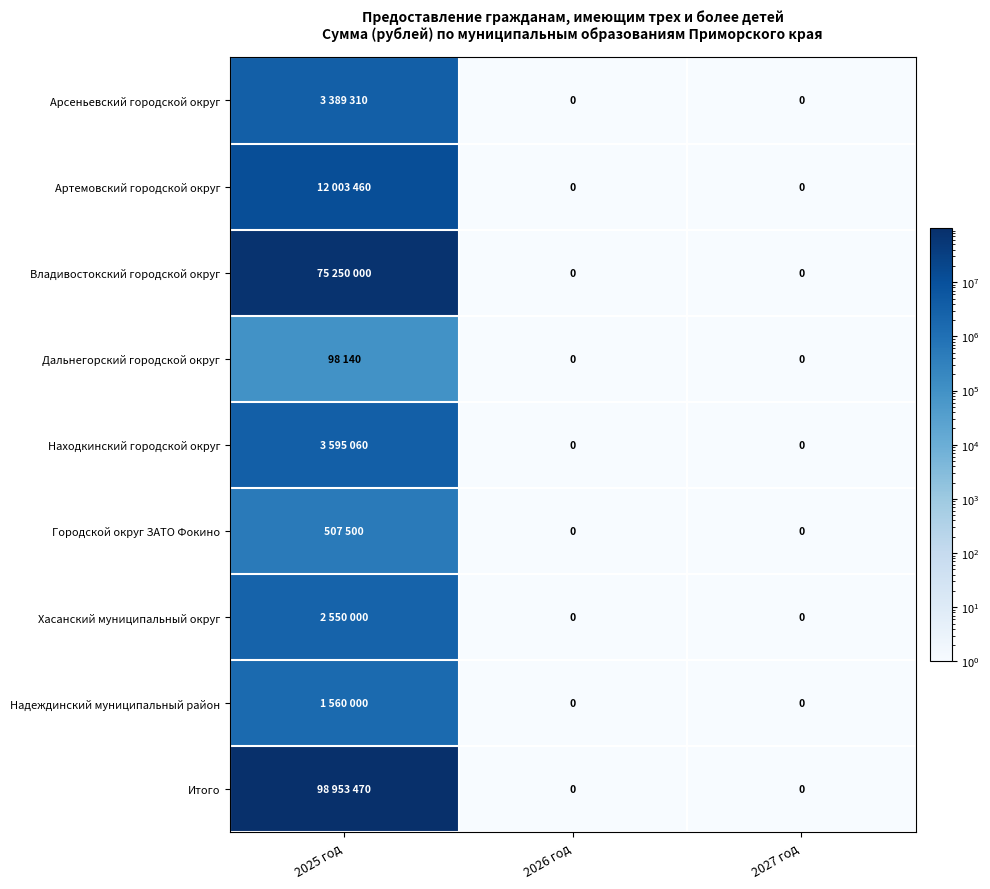

Which category has the lowest value in the Арсеньевский городской округ series?

2026 год